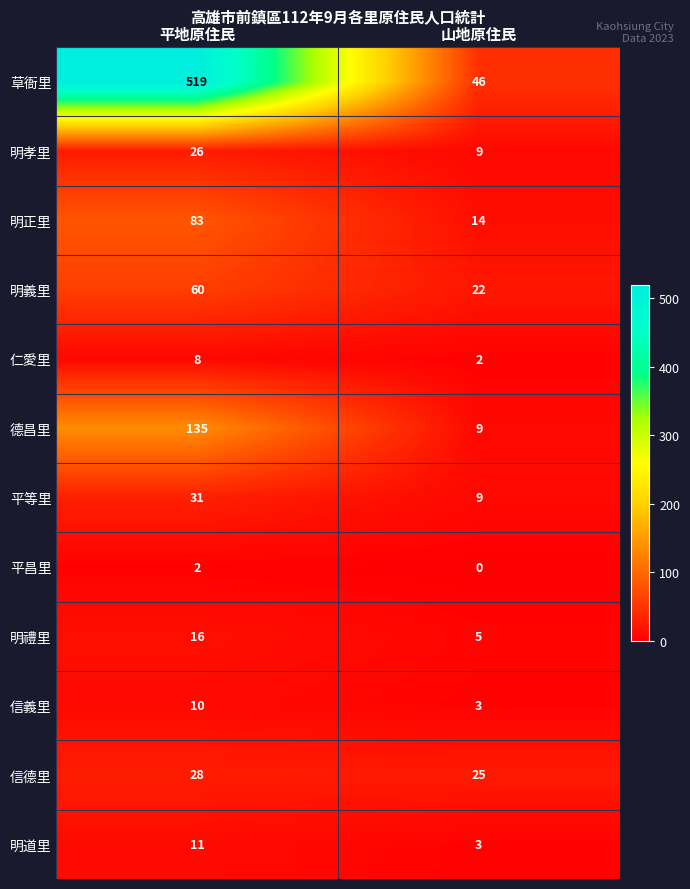

At which category is the sum across all series the highest?

平地原住民